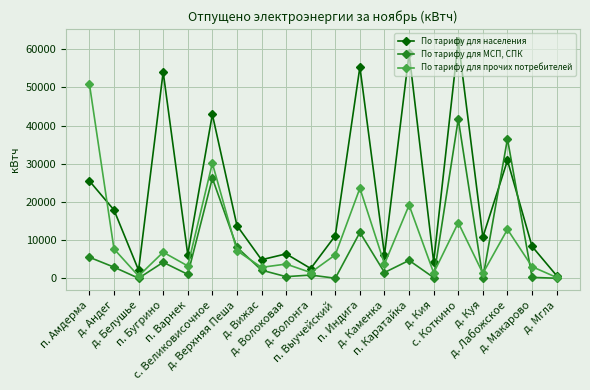

What is the maximum value for По тарифу для прочих потребителей?

50955